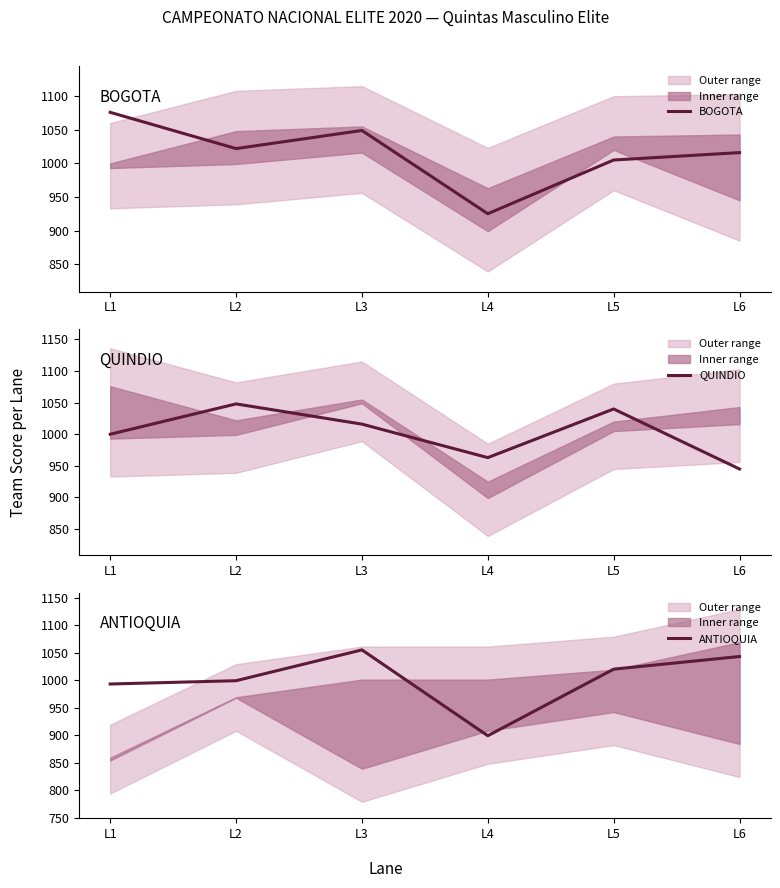

What is the spread (max minus min) of values at L2?

49